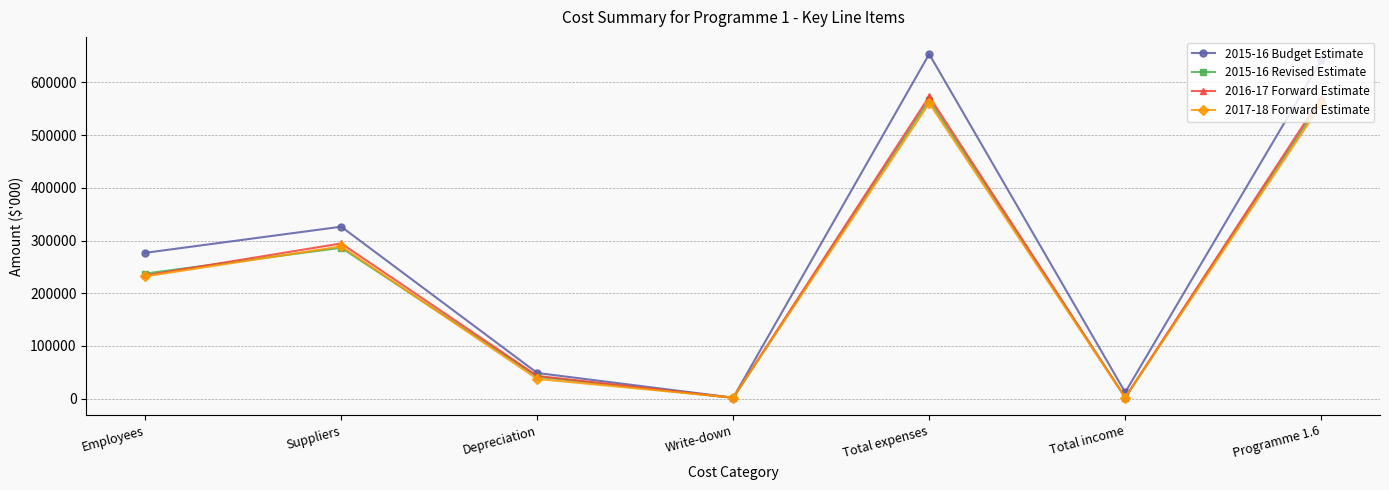

Does the chart display data point markers on the line(s)?

Yes